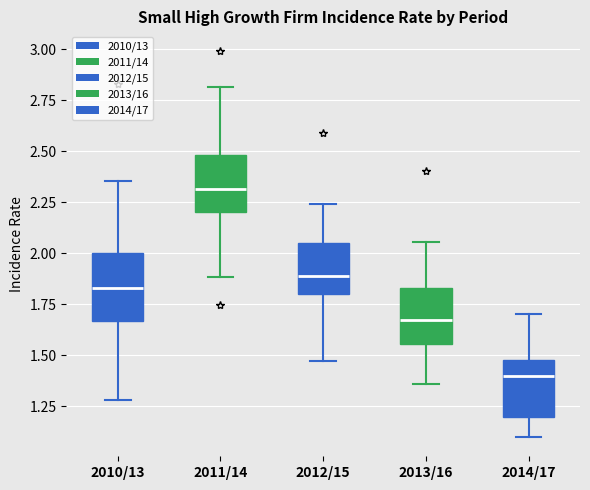

Which box is the tallest, from its lower edge to its upper edge?

2010/13